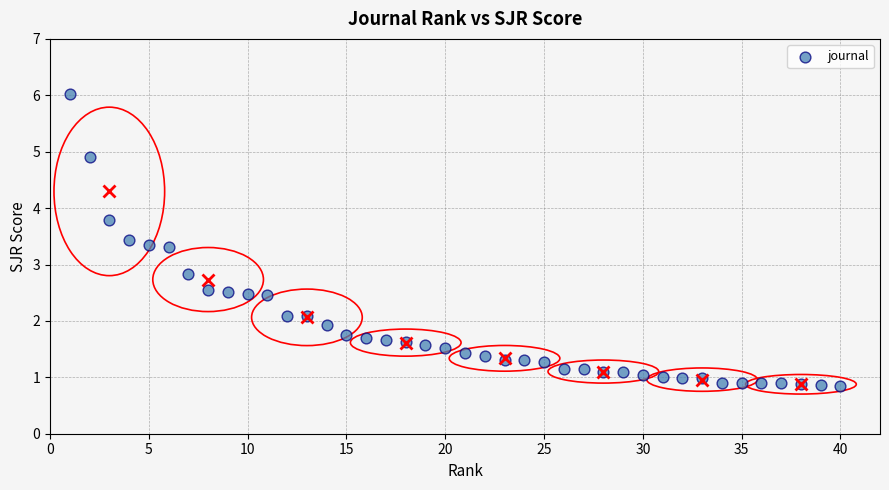

What Y value in the scatter plot is closest to 3?

2.8